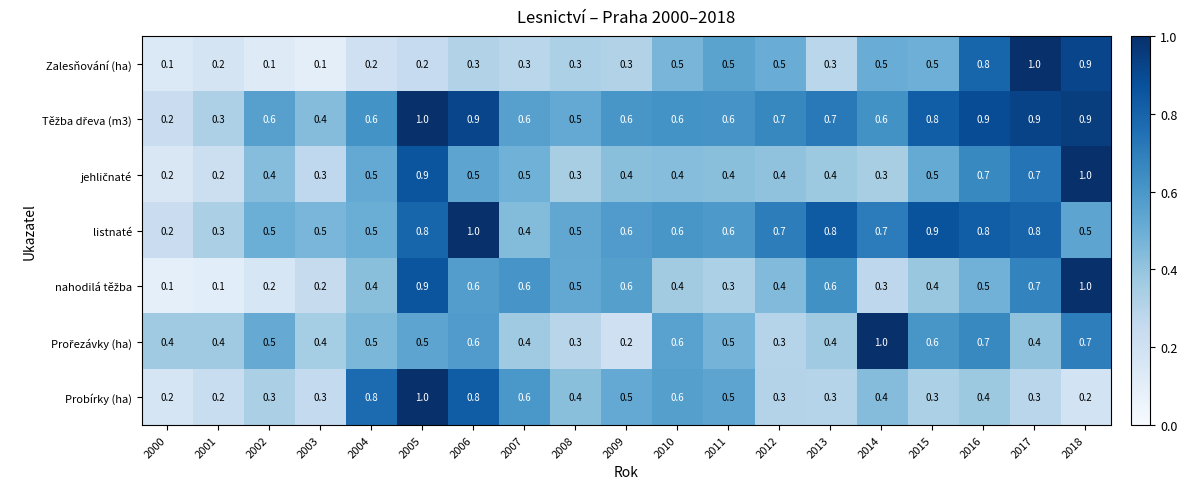

What is the approximate value of listnaté at 2002?

0.5